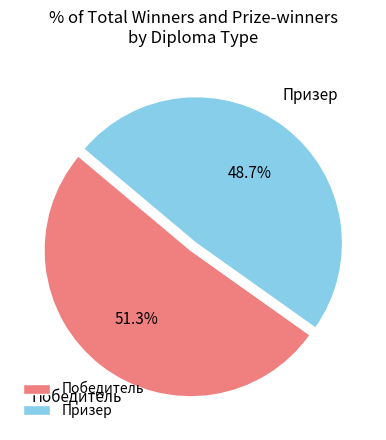

To the nearest percent, what is the difference between the largest and smallest slice percentages?

3%